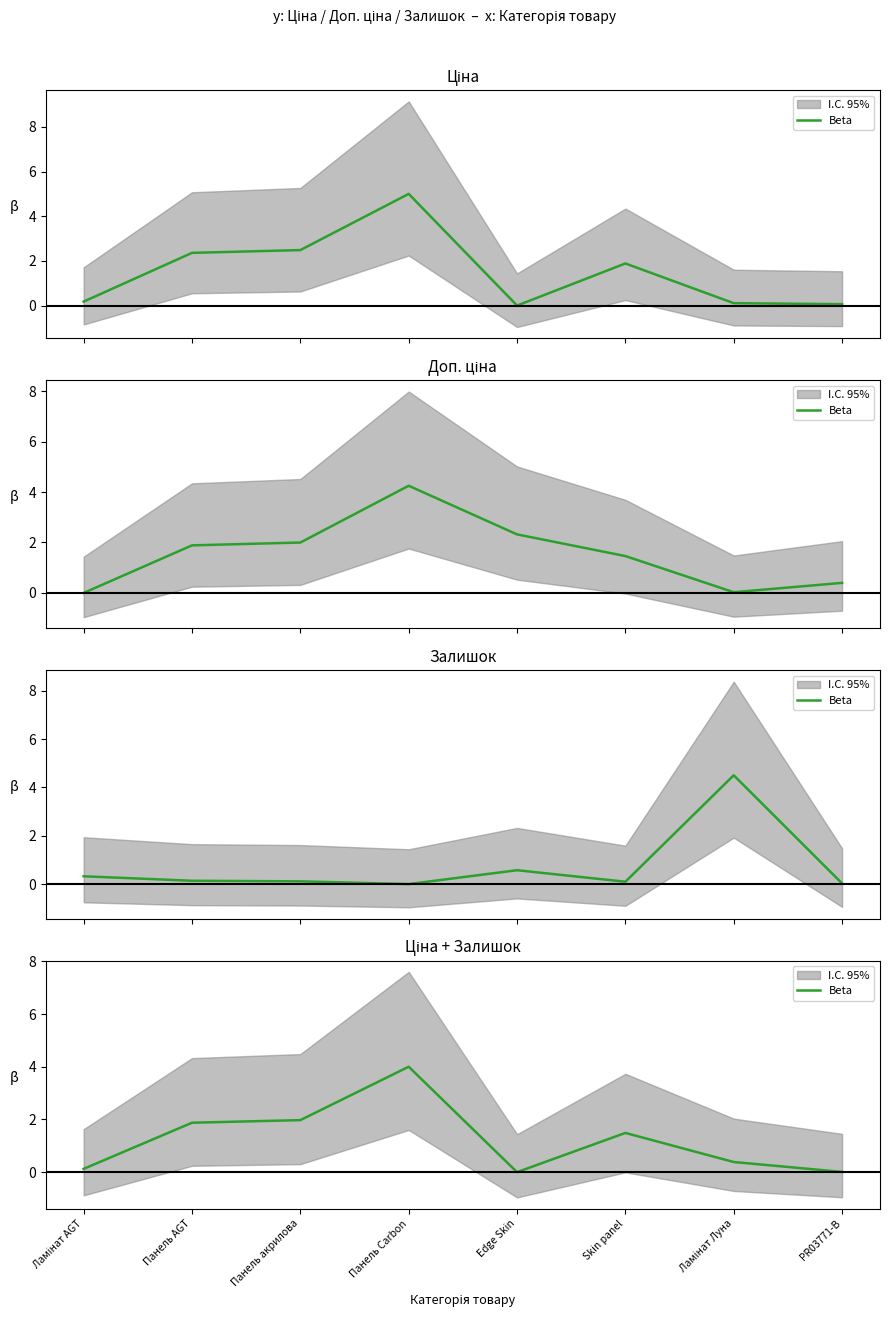

Reading left to right, transcribe all the data shown in this chart.

Ламінат AGT=0.1	Панель AGT=1.9	Панель акрилова=2.0	Панель Carbon=4.0	Edge Skin=0.0	Skin panel=1.5	Ламінат Луна=0.4	PR03771-B=0.0